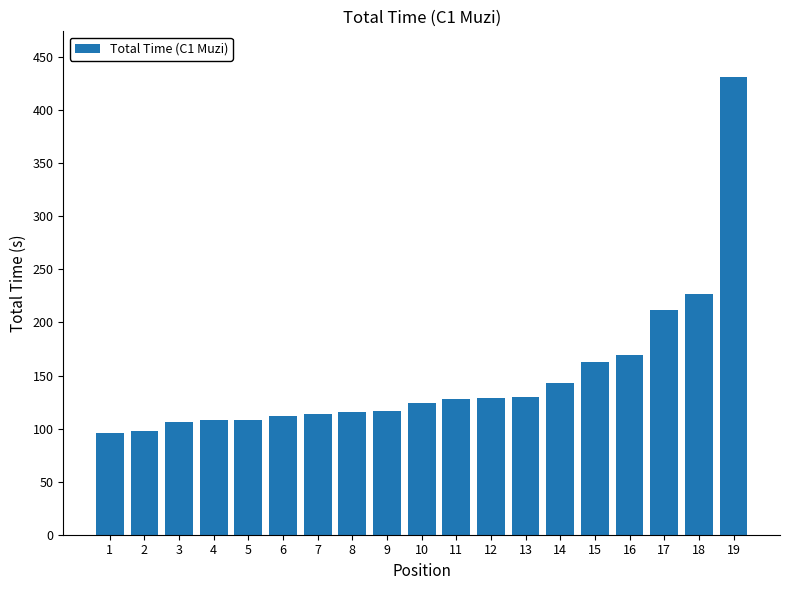

The value at 9 is 52.3. True or false?

False